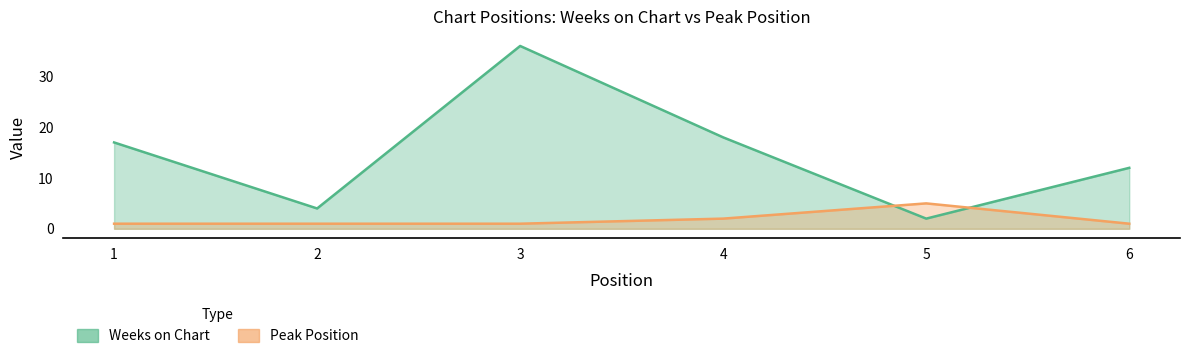

Where is the first local maximum for Weeks on Chart?

3